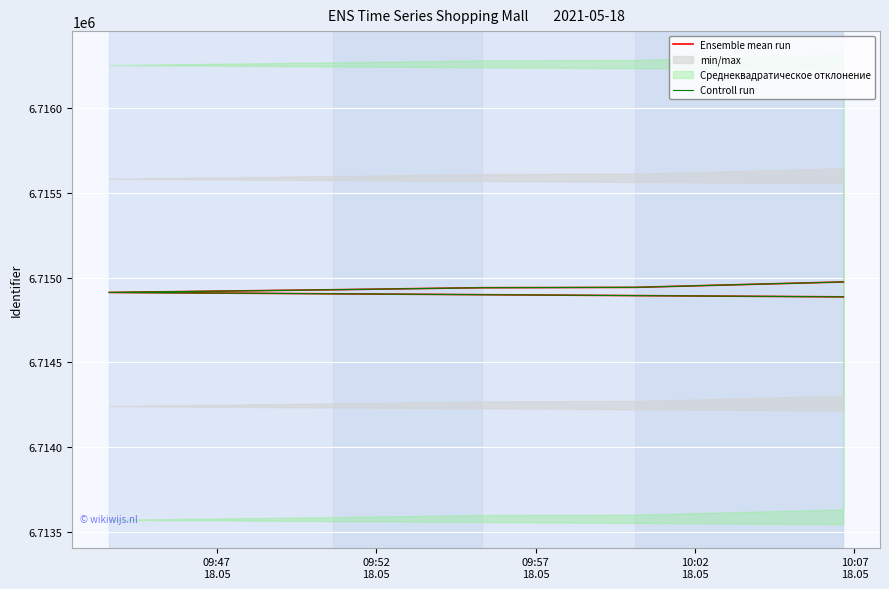

What is the total value across all series at 10:07
18.05?

13429886